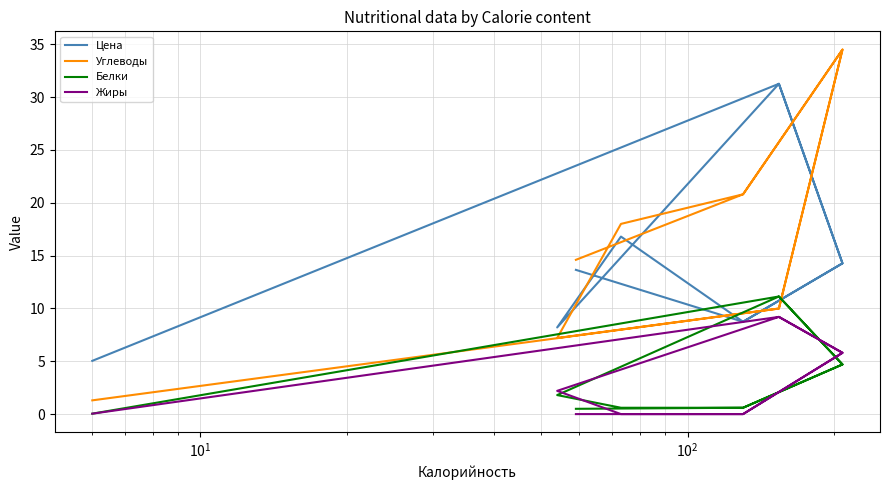

True or false: Белки and Цена cross at least once.

False